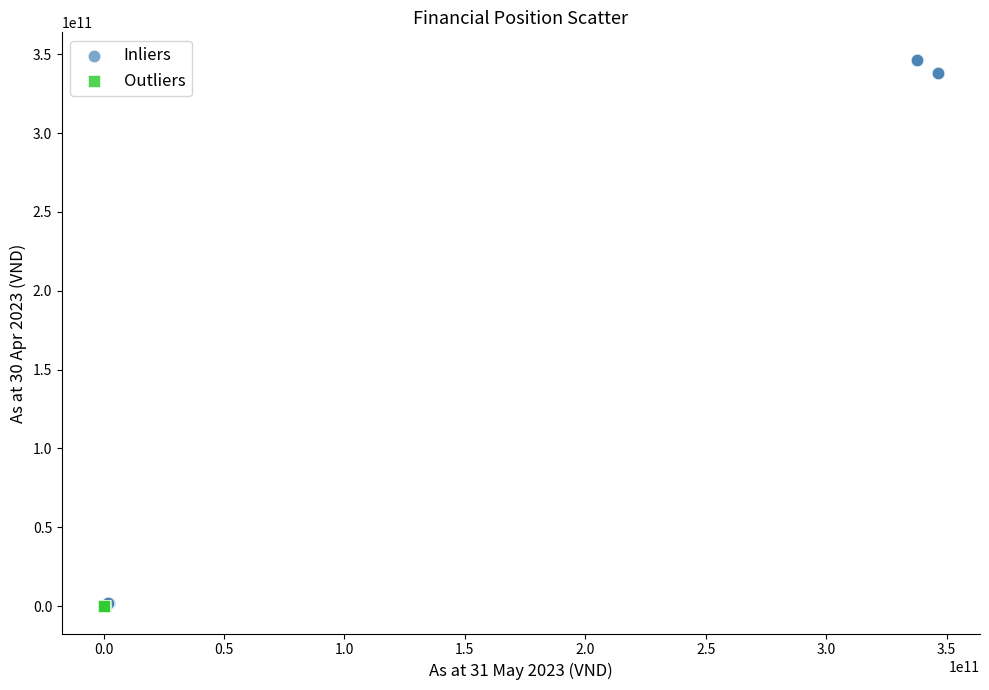

Which series has the widest spread of Y values?

Inliers